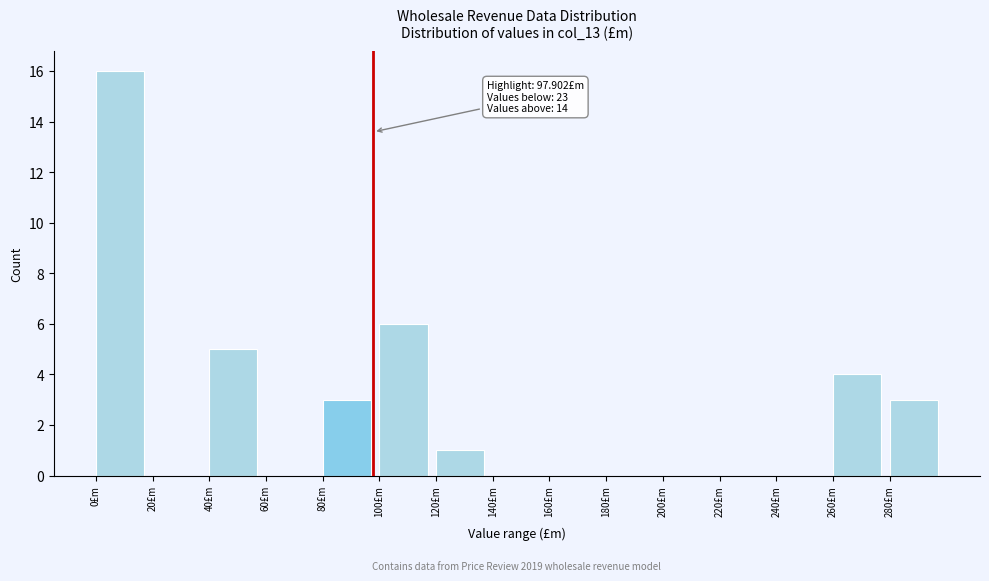

Which range on the x-axis has the tallest bar?

0 to 20